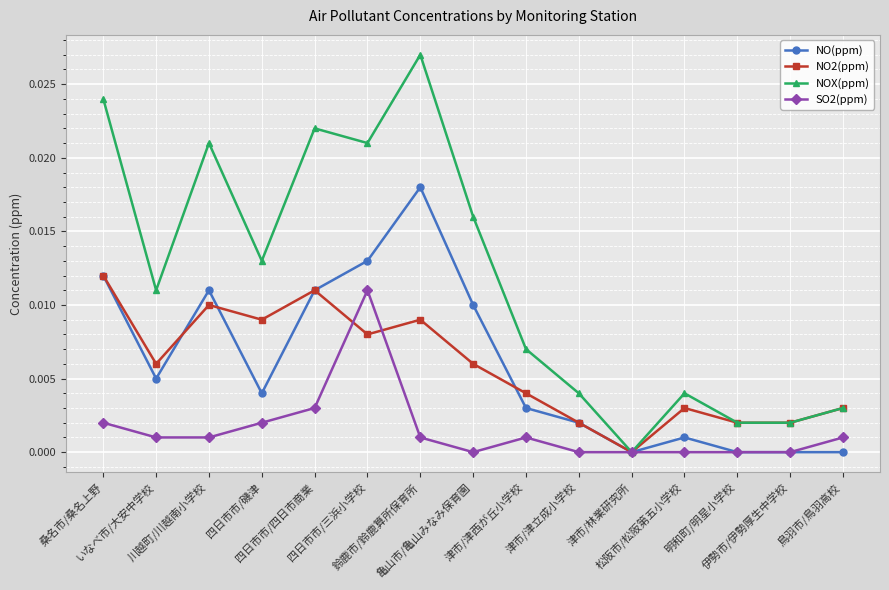

Count the number of data series in this chart.

4